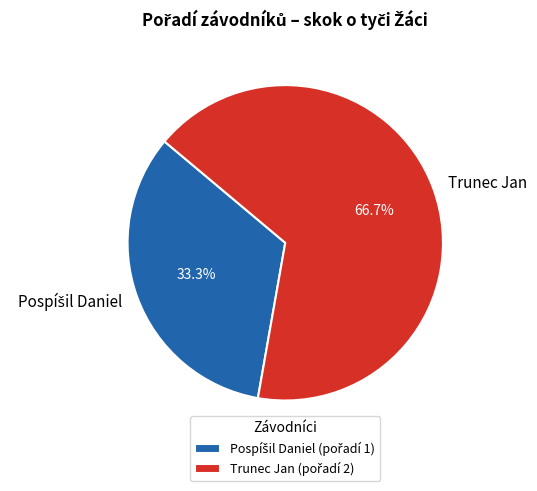

True or false: Trunec Jan accounts for 67% of the total.

True